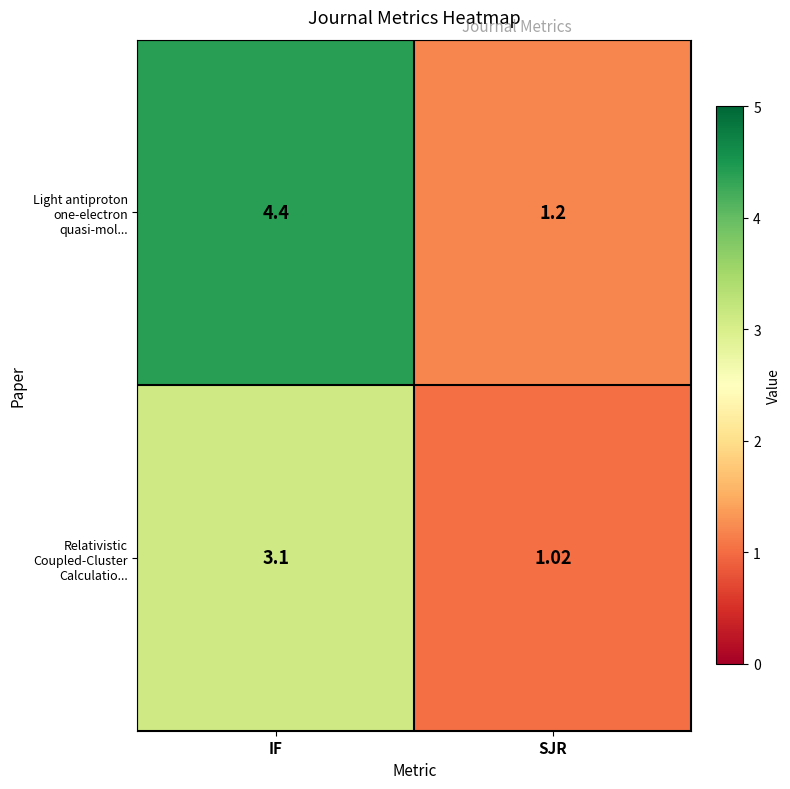

At which category does the chart reach its peak across all series?

IF